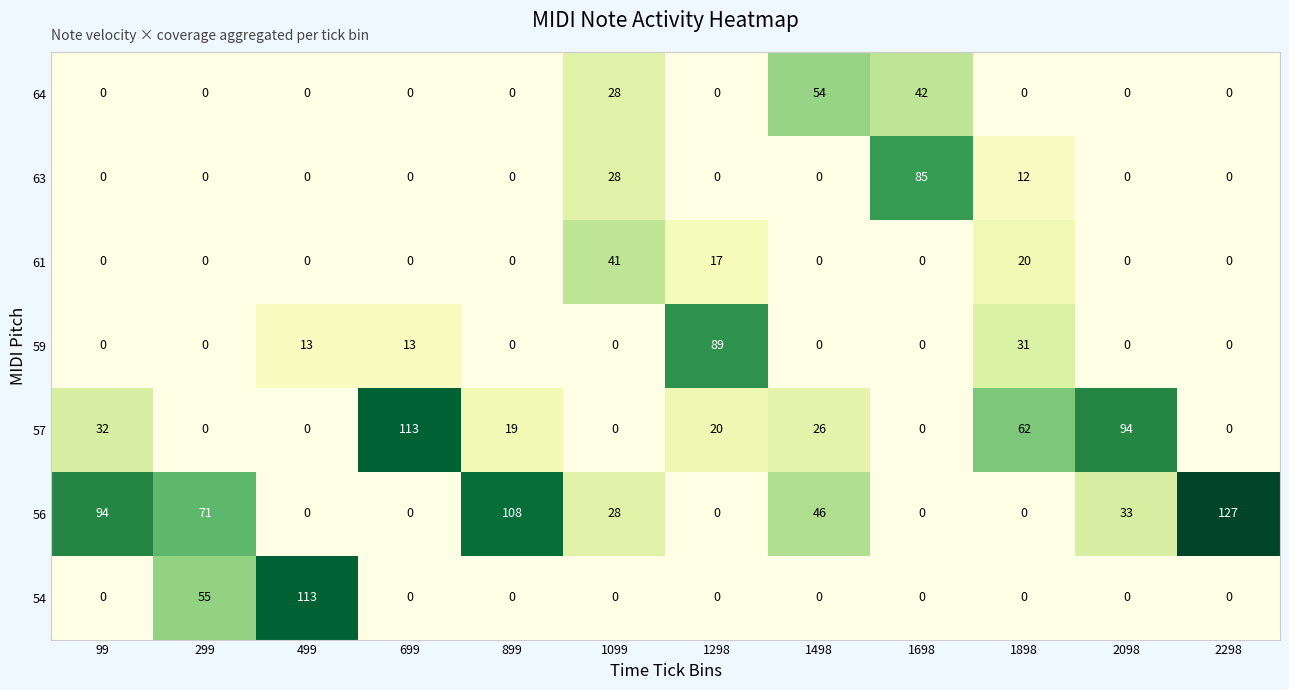

What is the difference between the highest and lowest values at 99?

94